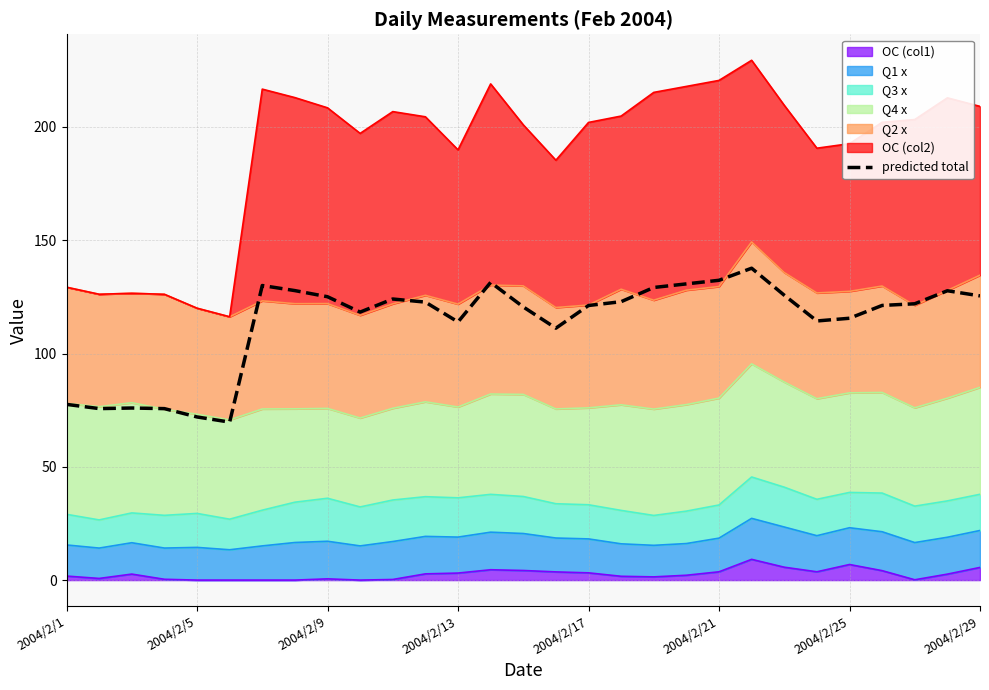

The chart shows a value of 125.1 at 2004/2/9. True or false?

True